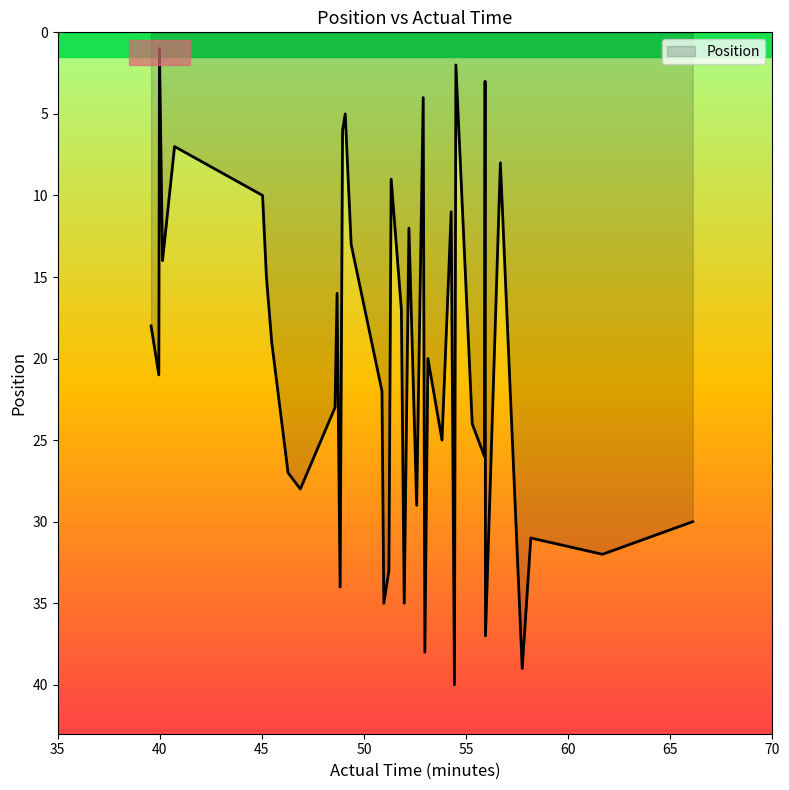

What is the greatest value displayed?

40